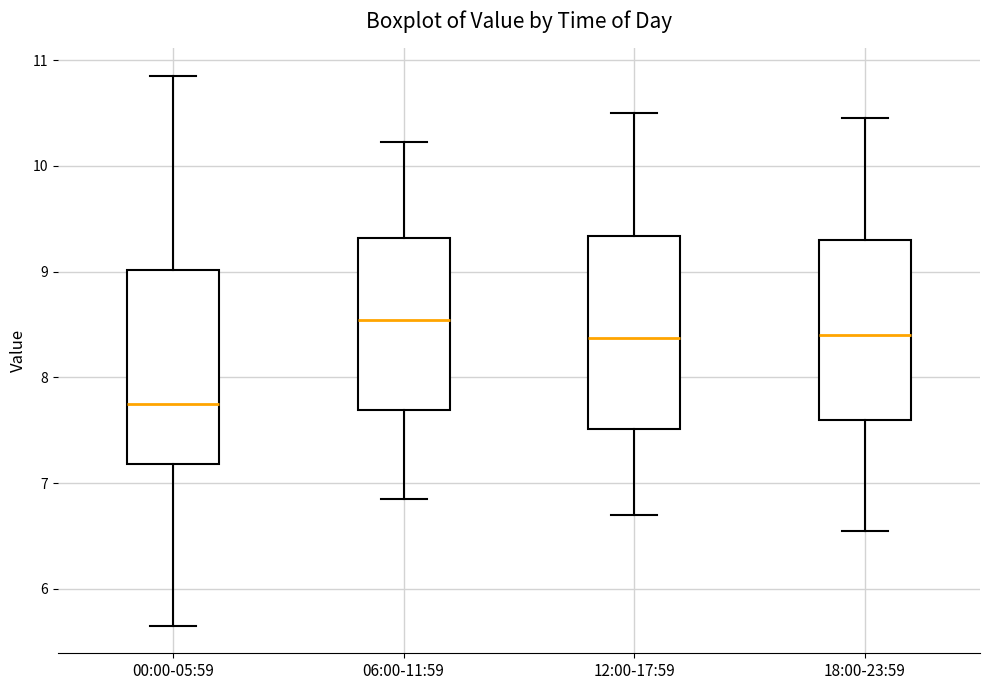

Reading left to right, read every box against the y-axis: the position of its median line, the range the box covers, and the ends of its whiskers. The values are not printed on the chart, so give them approximately, as read against the axis.

00:00-05:59: median 7.8, box 7.2 to 9.0, whiskers 5.7 to 10.9
06:00-11:59: median 8.5, box 7.7 to 9.3, whiskers 6.9 to 10.2
12:00-17:59: median 8.4, box 7.5 to 9.3, whiskers 6.7 to 10.5
18:00-23:59: median 8.4, box 7.6 to 9.3, whiskers 6.6 to 10.5